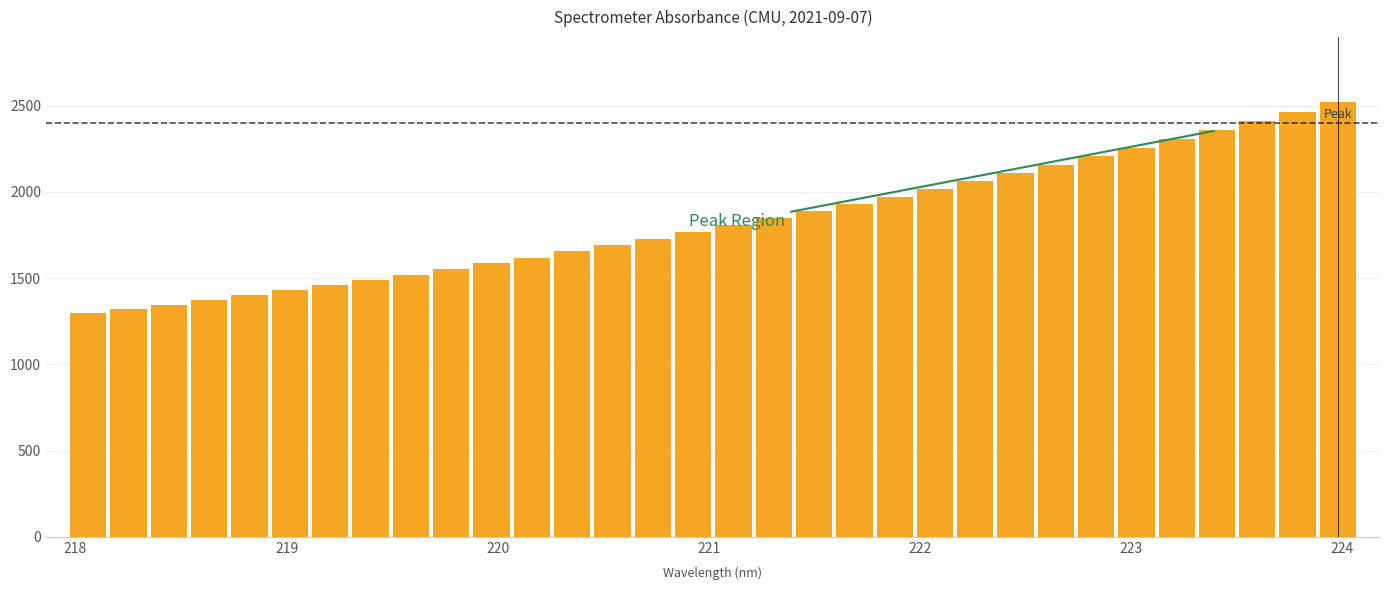

How many data points does each series have?

32